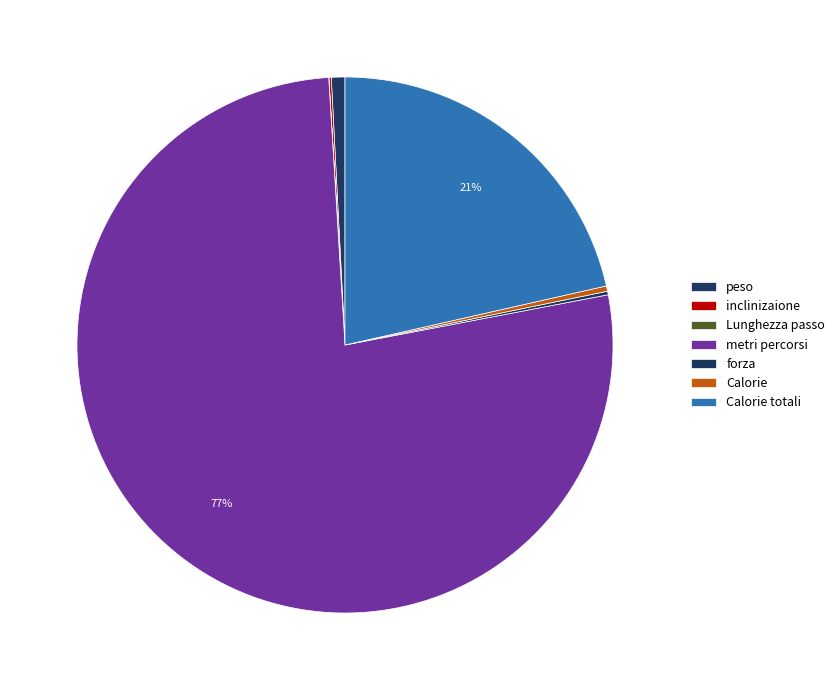

To the nearest percent, what is the average slice percentage?

14%